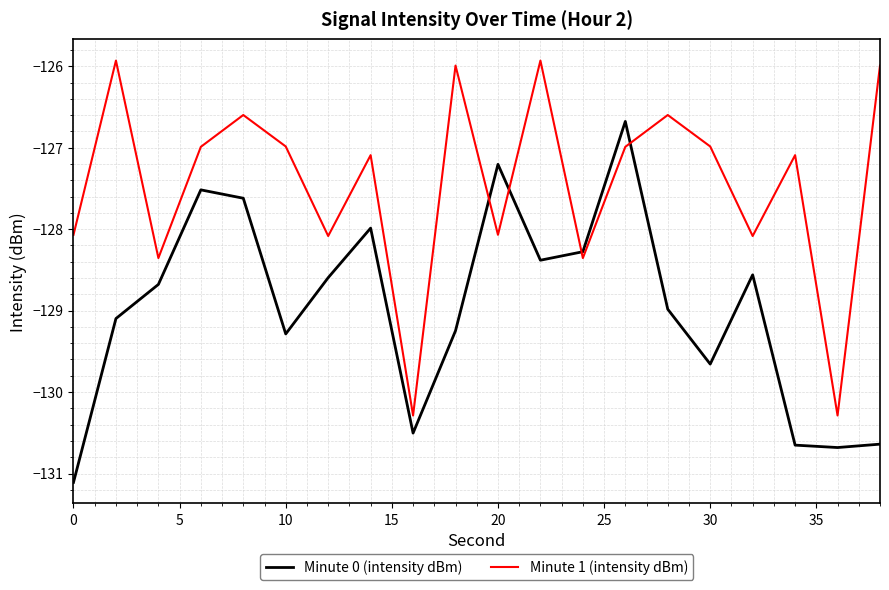

What is the minimum value shown in the chart?

-131.1